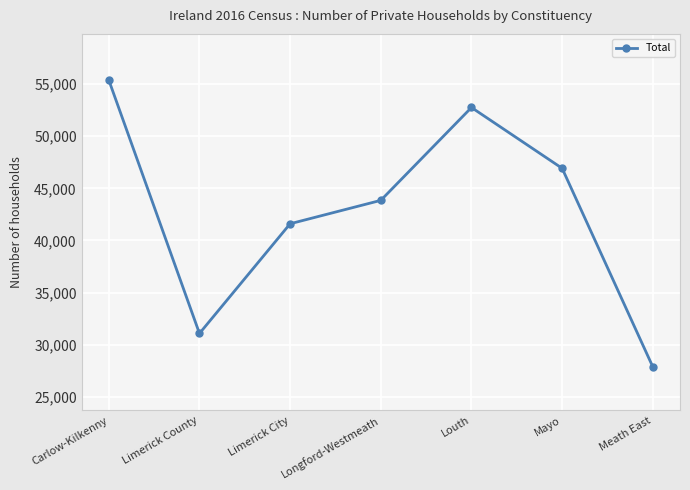

What is the approximate value at Mayo, to the nearest 10?

46920